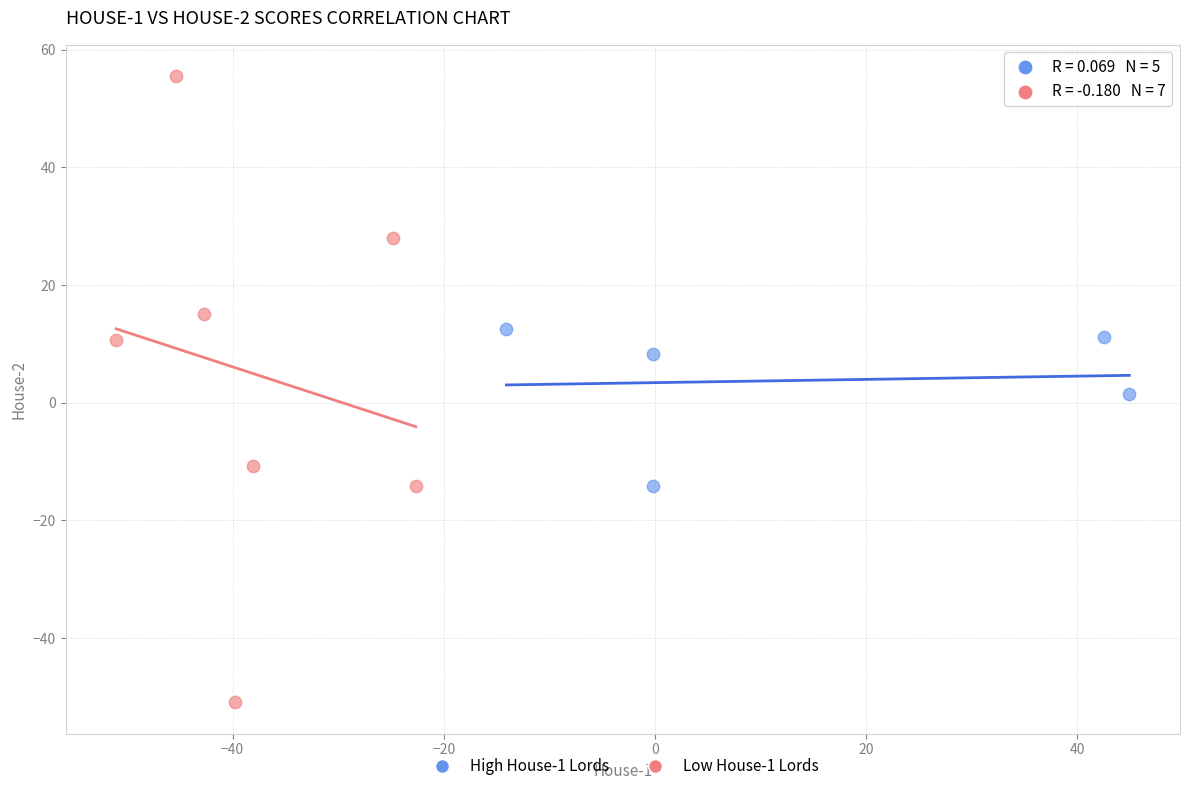

Which series has the widest spread of Y values?

Low House-1 Lords